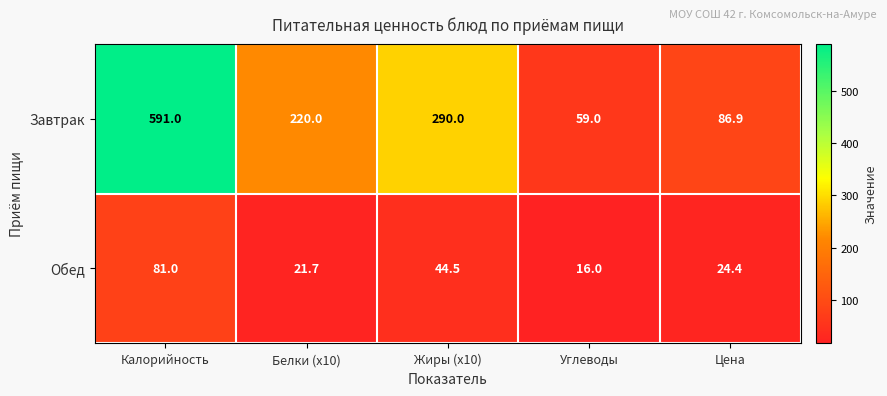

Rank the series at Жиры (x10) from lowest to highest value.

Обед, Завтрак